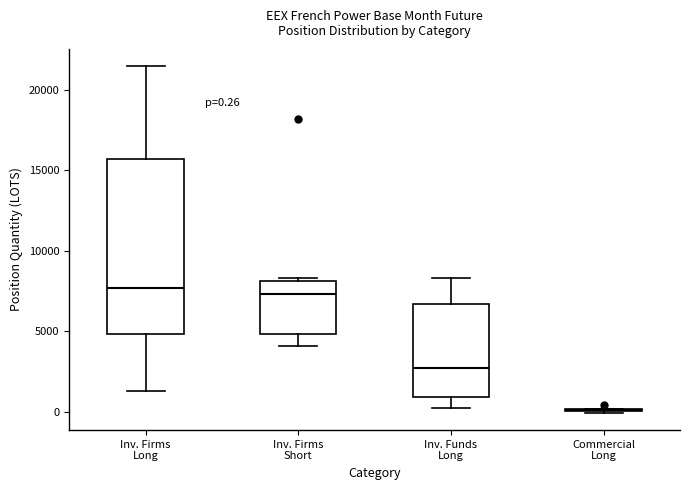

Comparing the boxes themselves (not the whiskers), which one is the tallest?

Inv. Firms Long